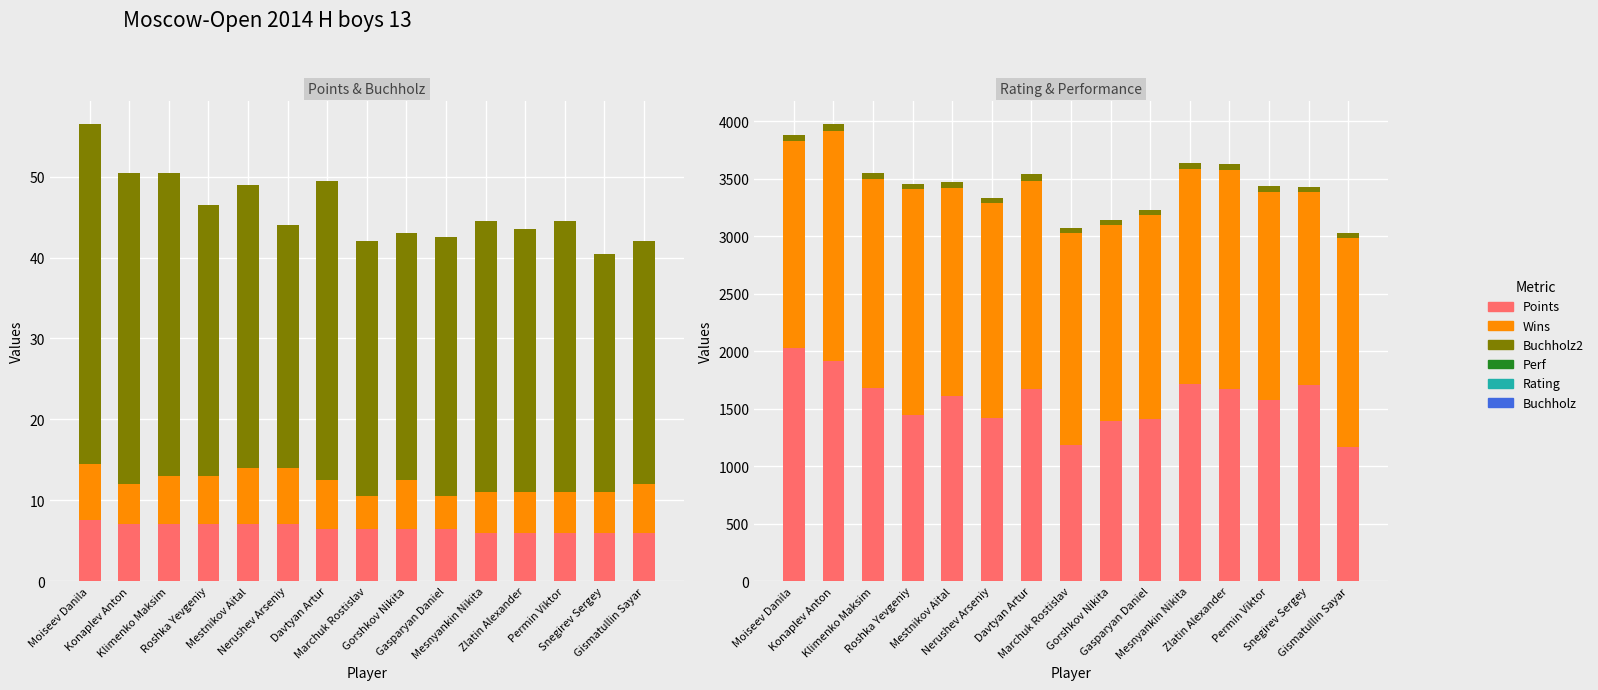

At which label is Buchholz2 closest to 35?

Mestnikov Aital